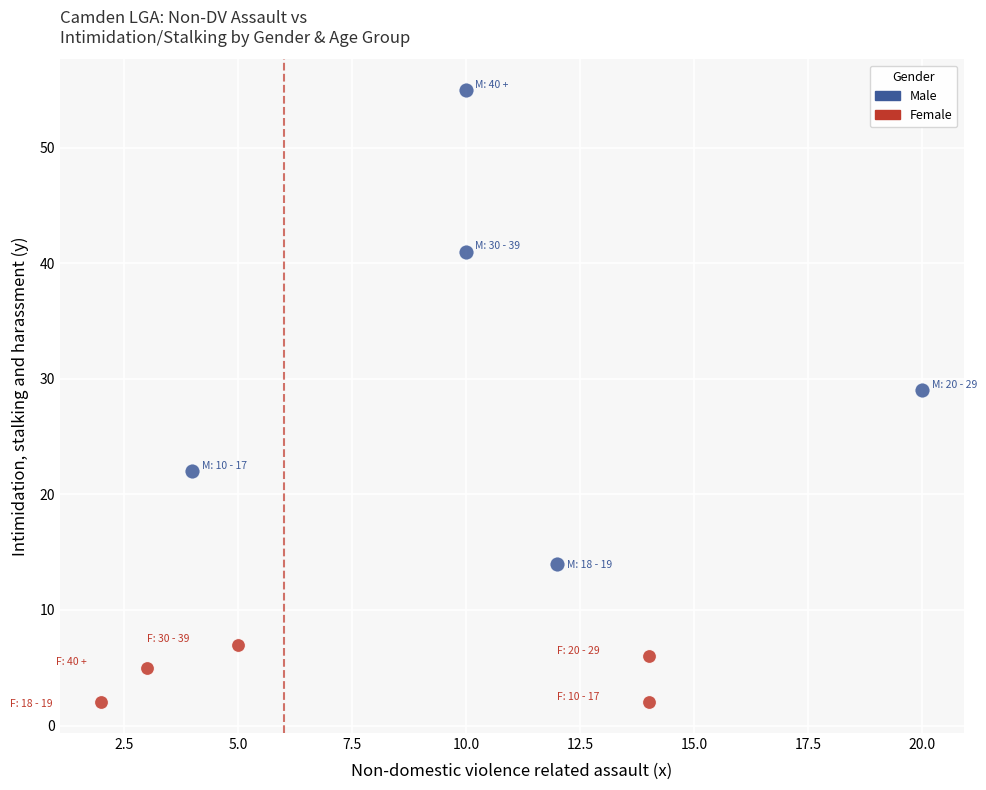

Which series reaches the maximum Y coordinate?

Male